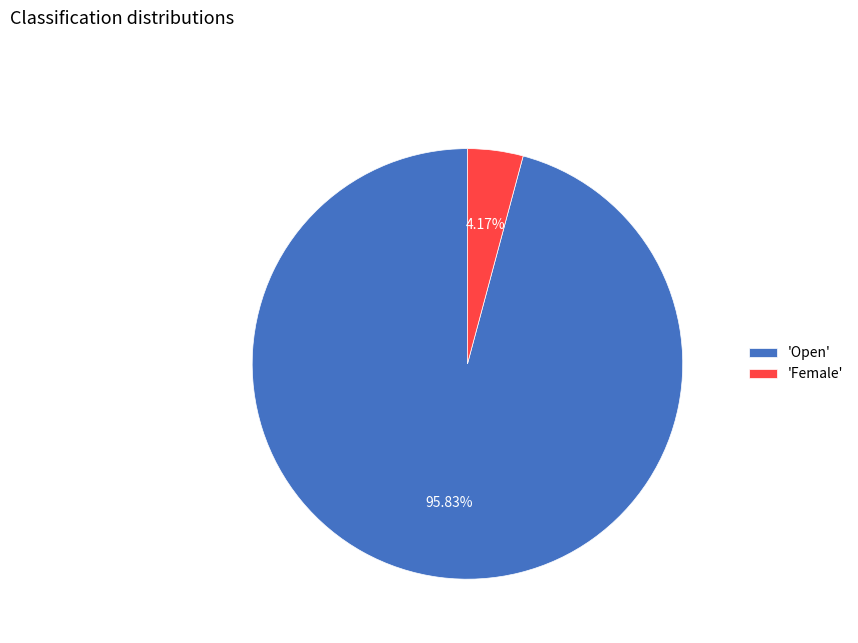

Count the number of slices in the pie.

2